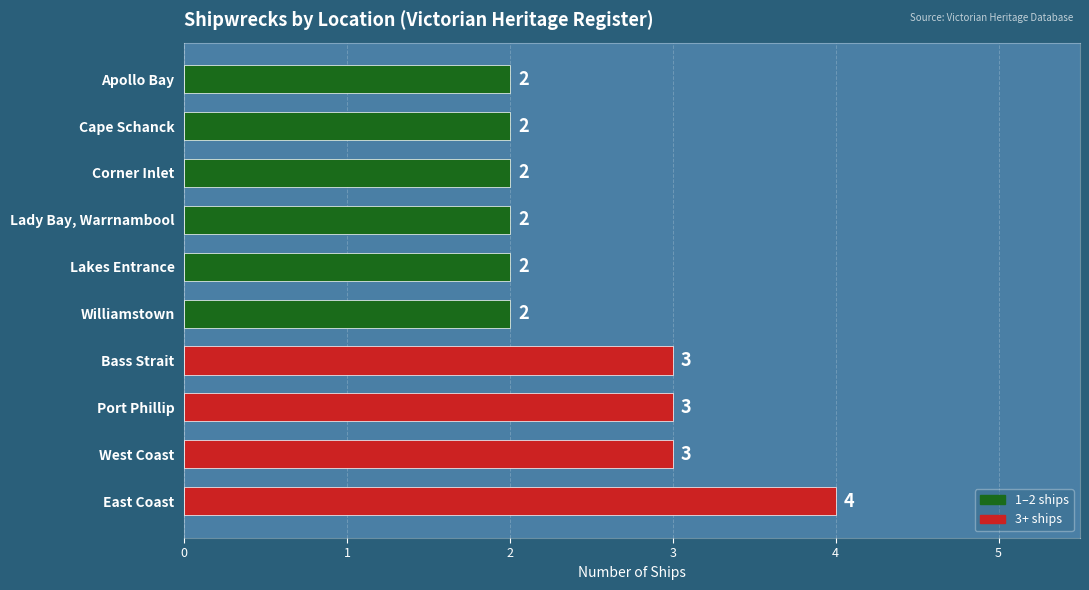

How many values are between 2 and 3?

9